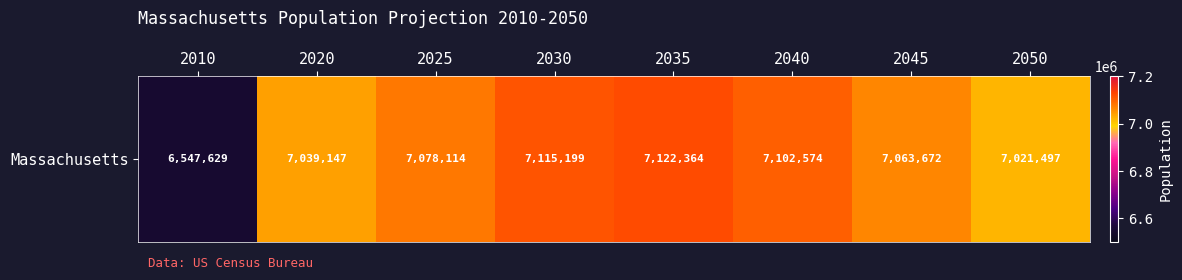

How many data points does each series have?

8